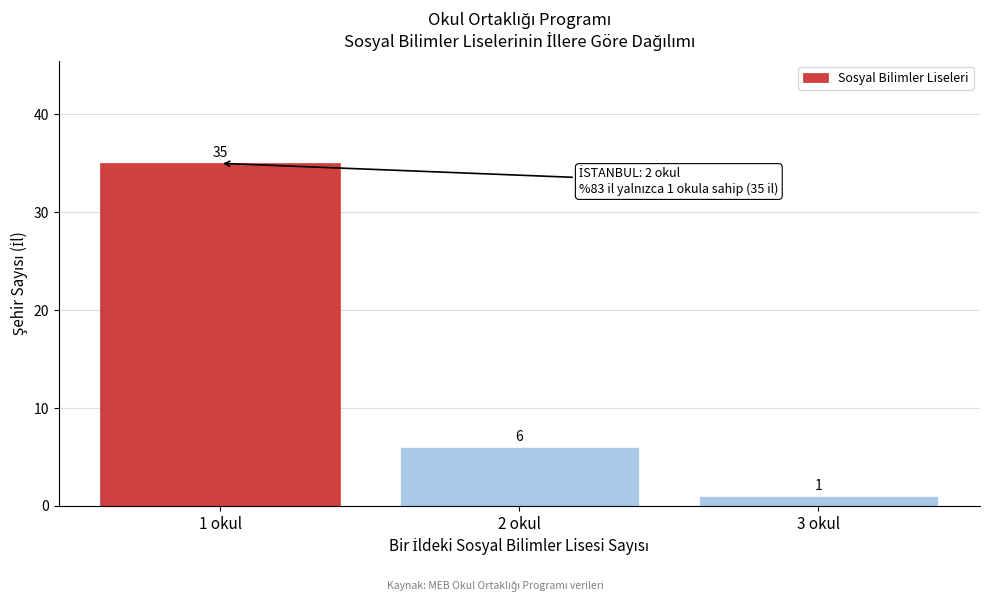

Reading left to right, transcribe all the data shown in this chart.

35	6	1